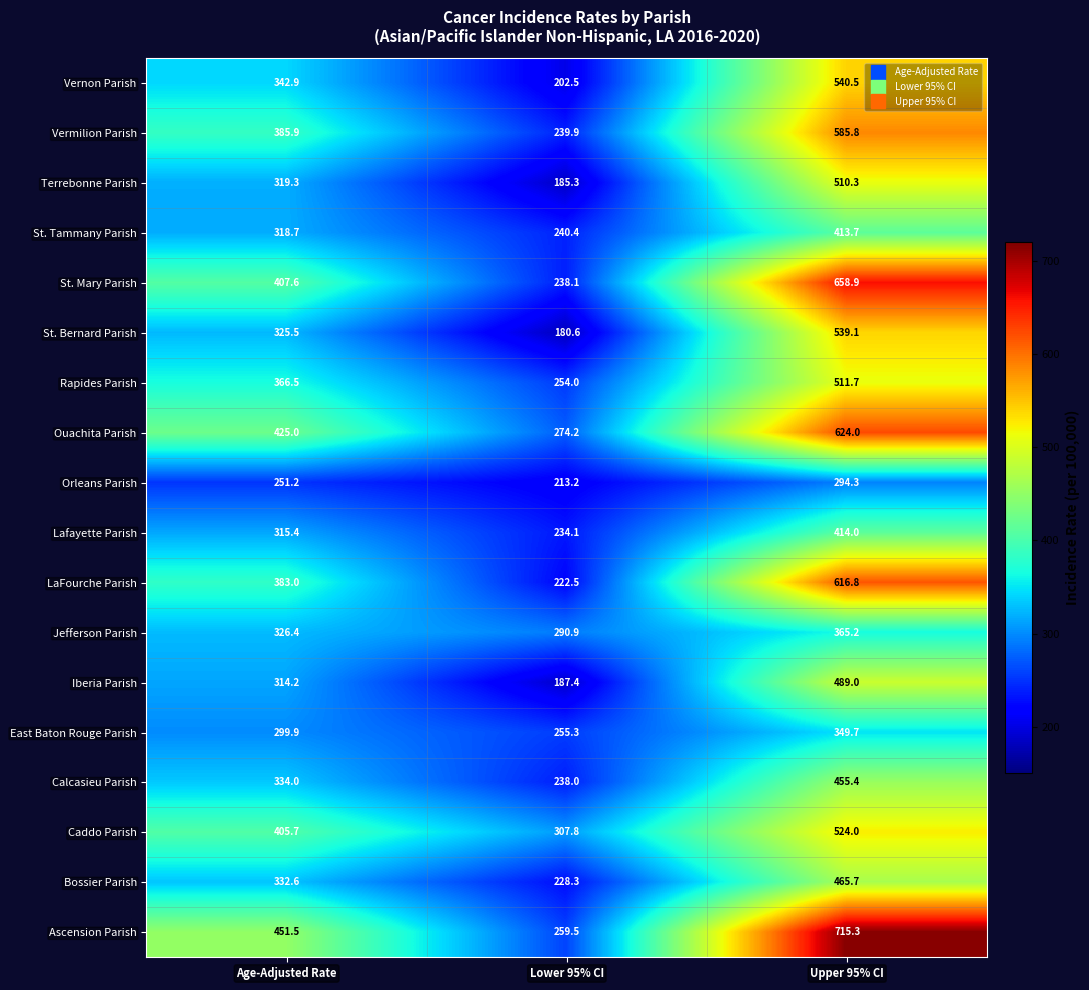

The value of Ascension Parish at Lower 95% CI is 82.5. True or false?

False